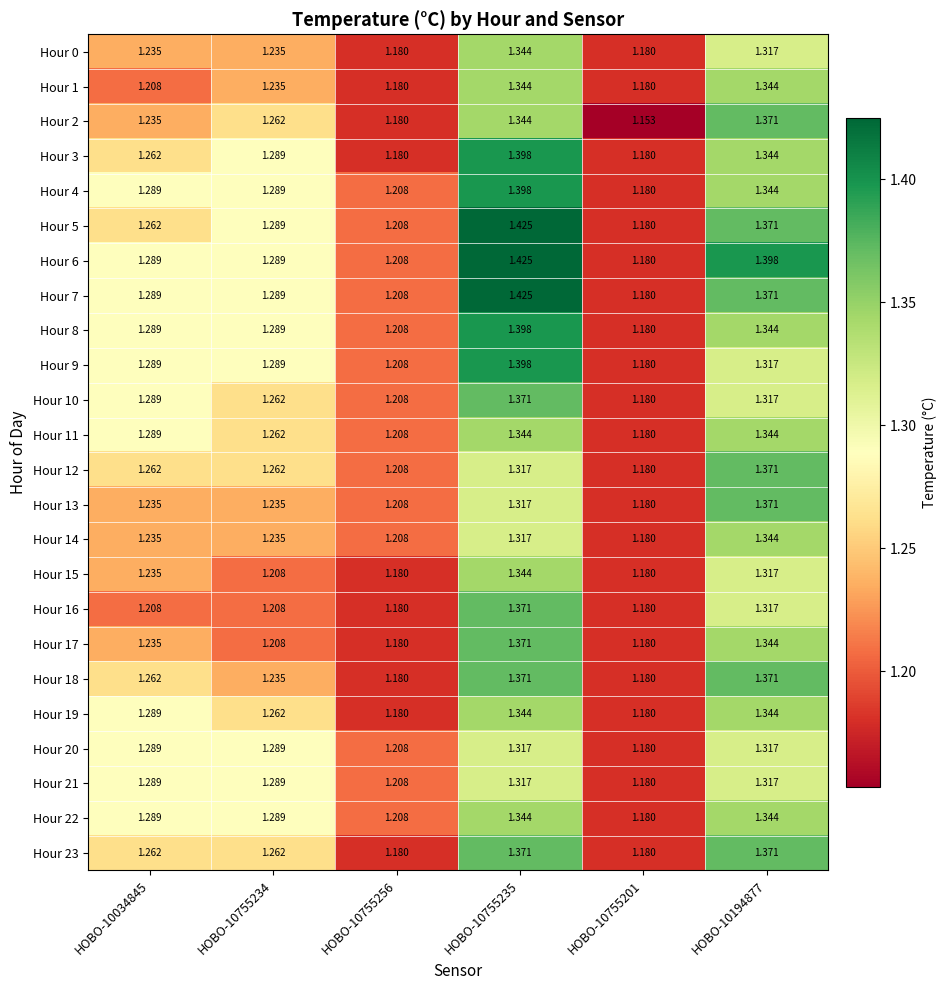

What is the total value across all series at HOBO-10034845?

30.3